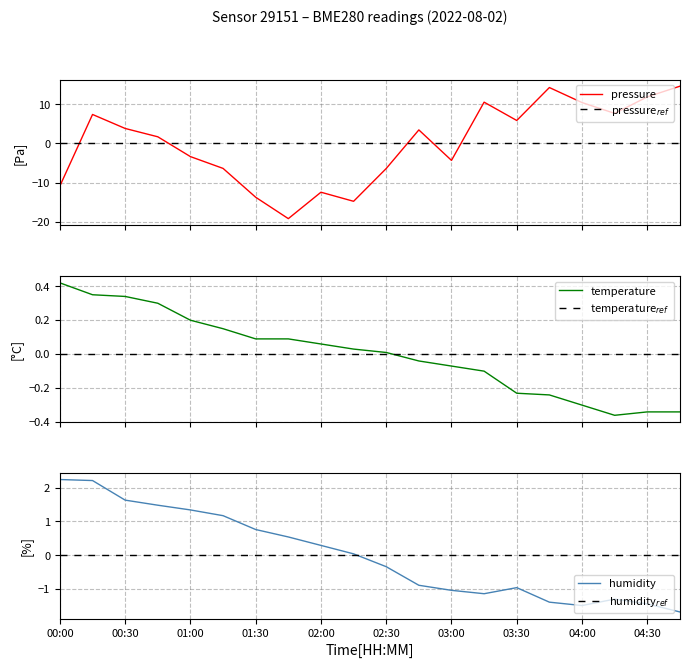

How many data points does each series have?

20